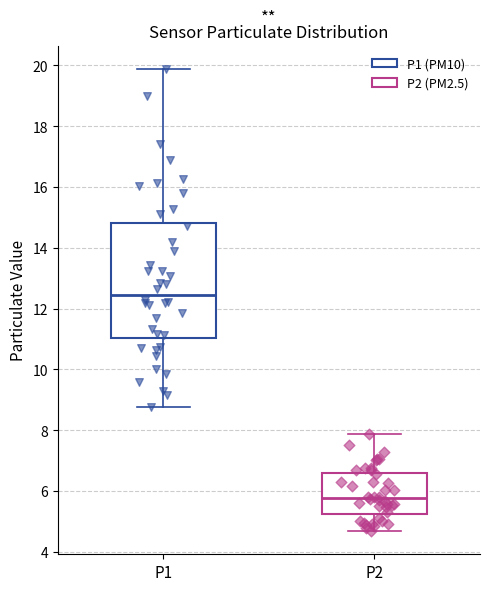

Reading left to right, read every box against the y-axis: the position of its median line, the range the box covers, and the ends of its whiskers. The values are not printed on the chart, so give them approximately, as read against the axis.

P1: median 12.4, box 11.0 to 14.8, whiskers 8.8 to 19.8
P2: median 5.8, box 5.2 to 6.6, whiskers 4.6 to 7.8